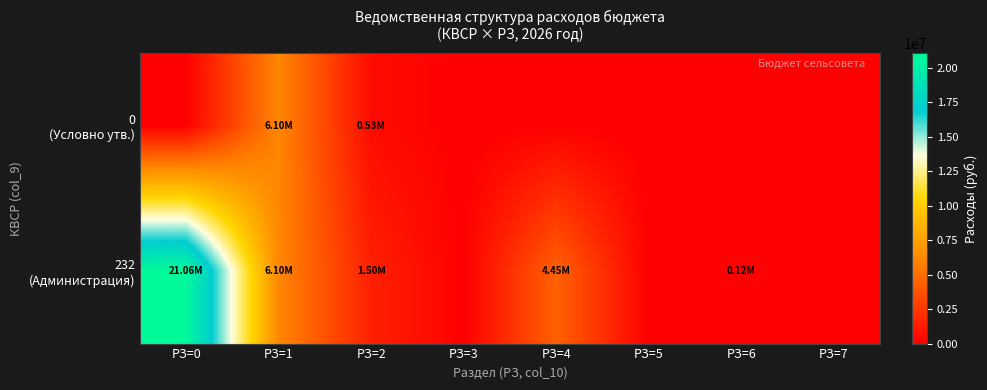

Count the number of categories in the chart.

8